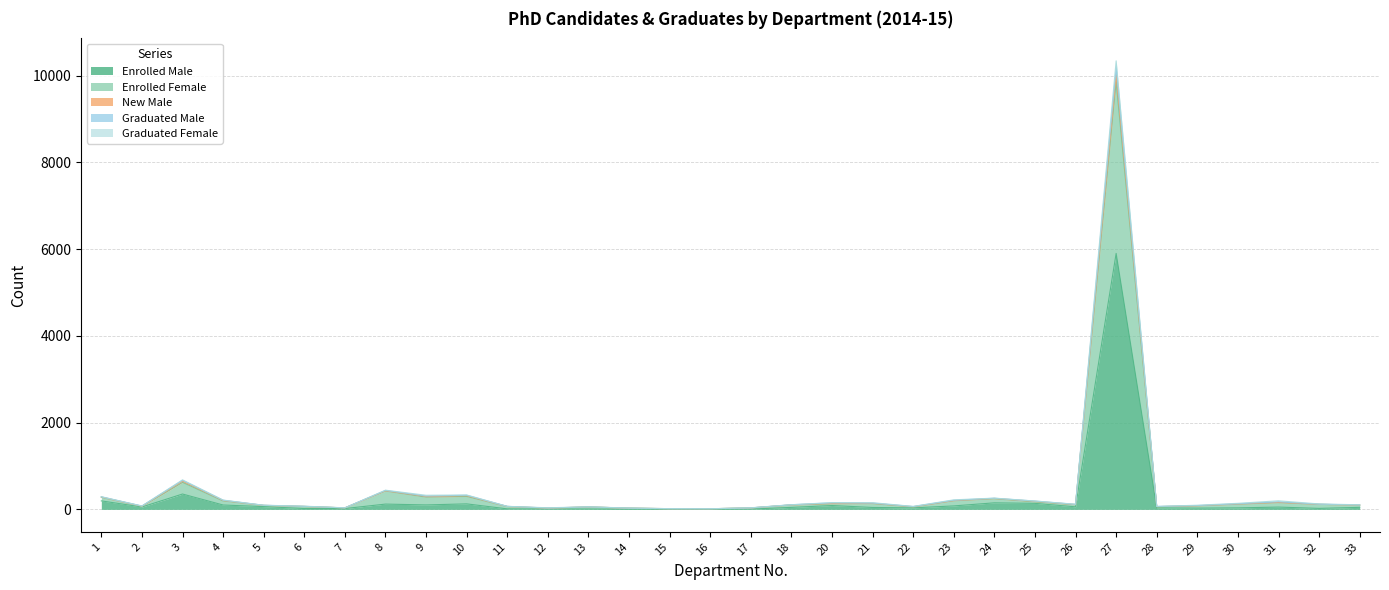

At how many categories does at least one series exceed 3088?

1